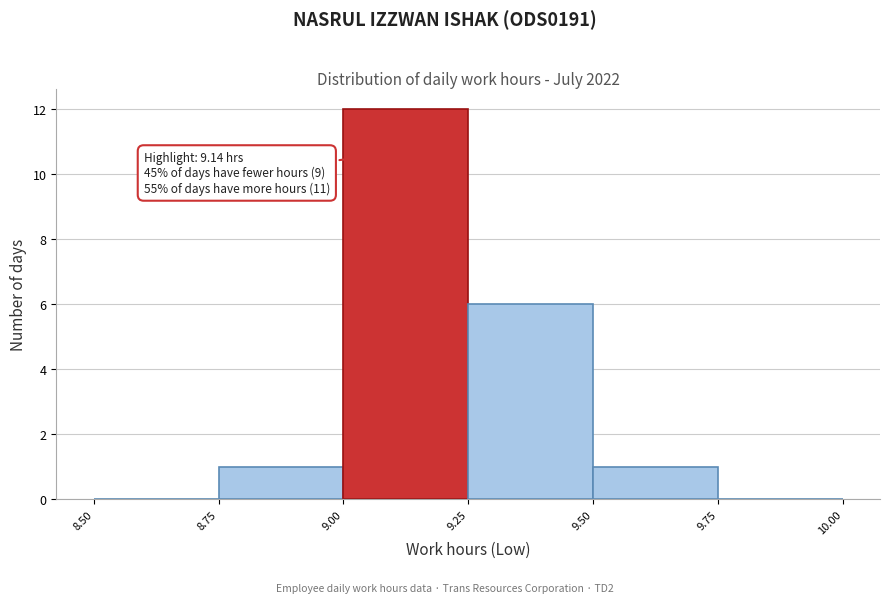

Which range on the x-axis has the tallest bar?

9.00 to 9.25